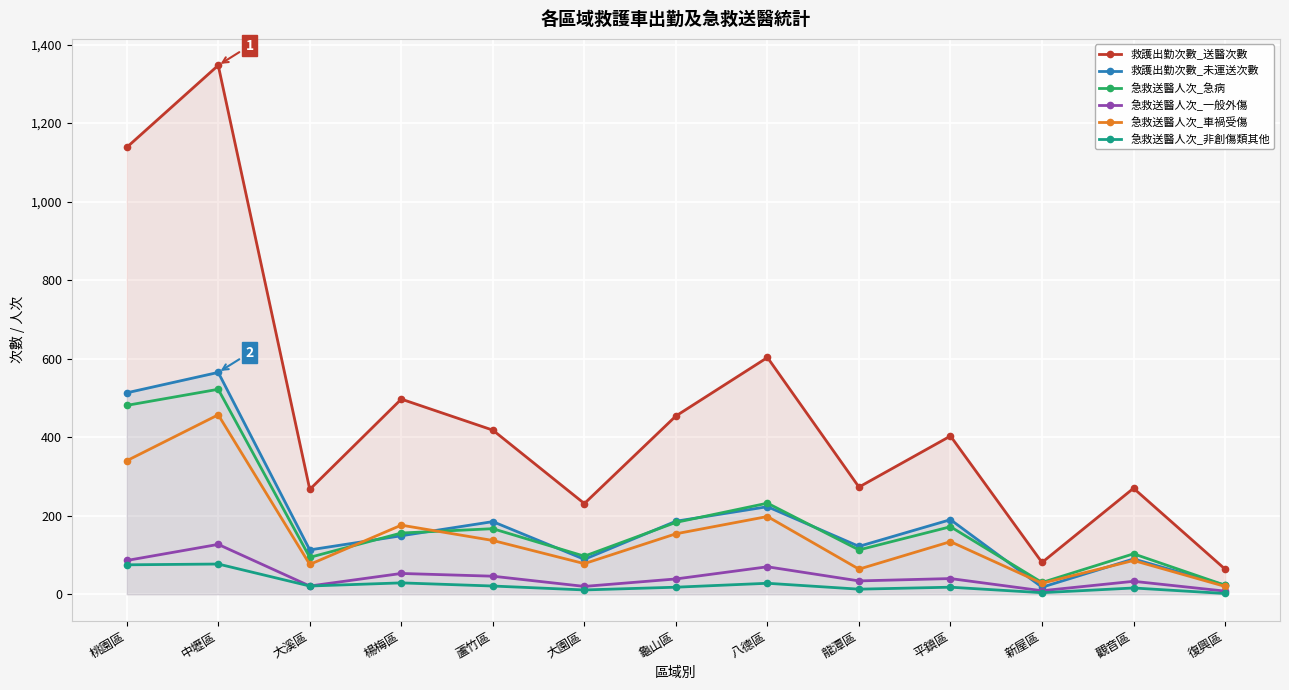

What is the average value of the 急救送醫人次_車禍受傷 series?

150